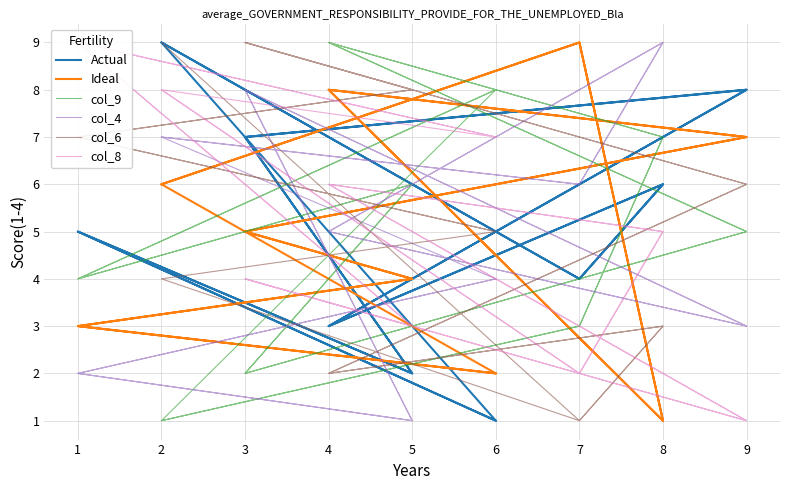

What is the minimum value for col_6?

1